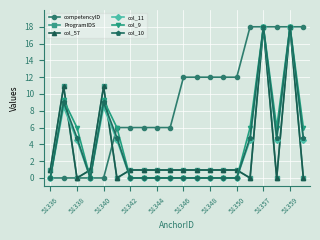

Is this an area chart (filled region under the line)?

No